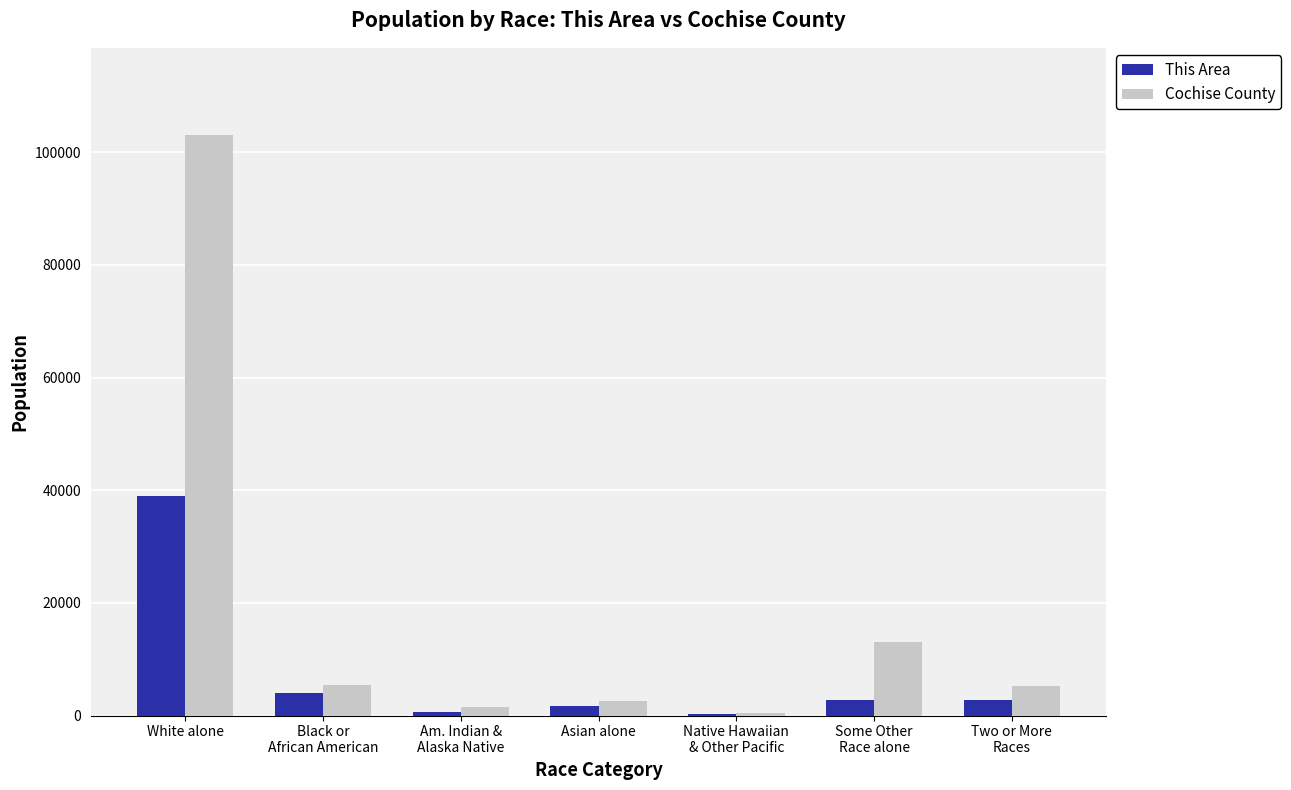

At which label does This Area reach its peak?

White alone